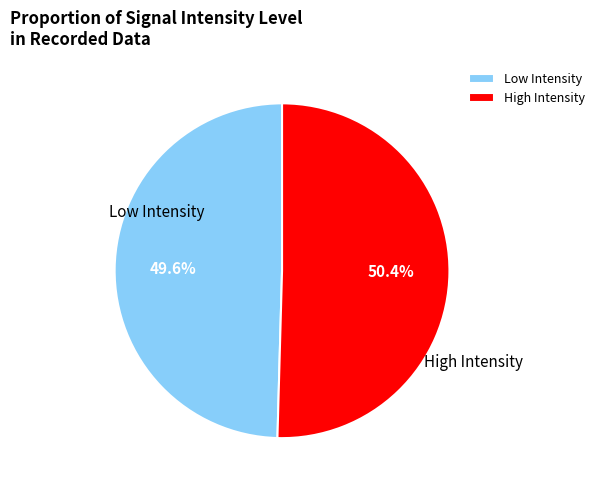

To the nearest percent, what is the average slice percentage?

50%